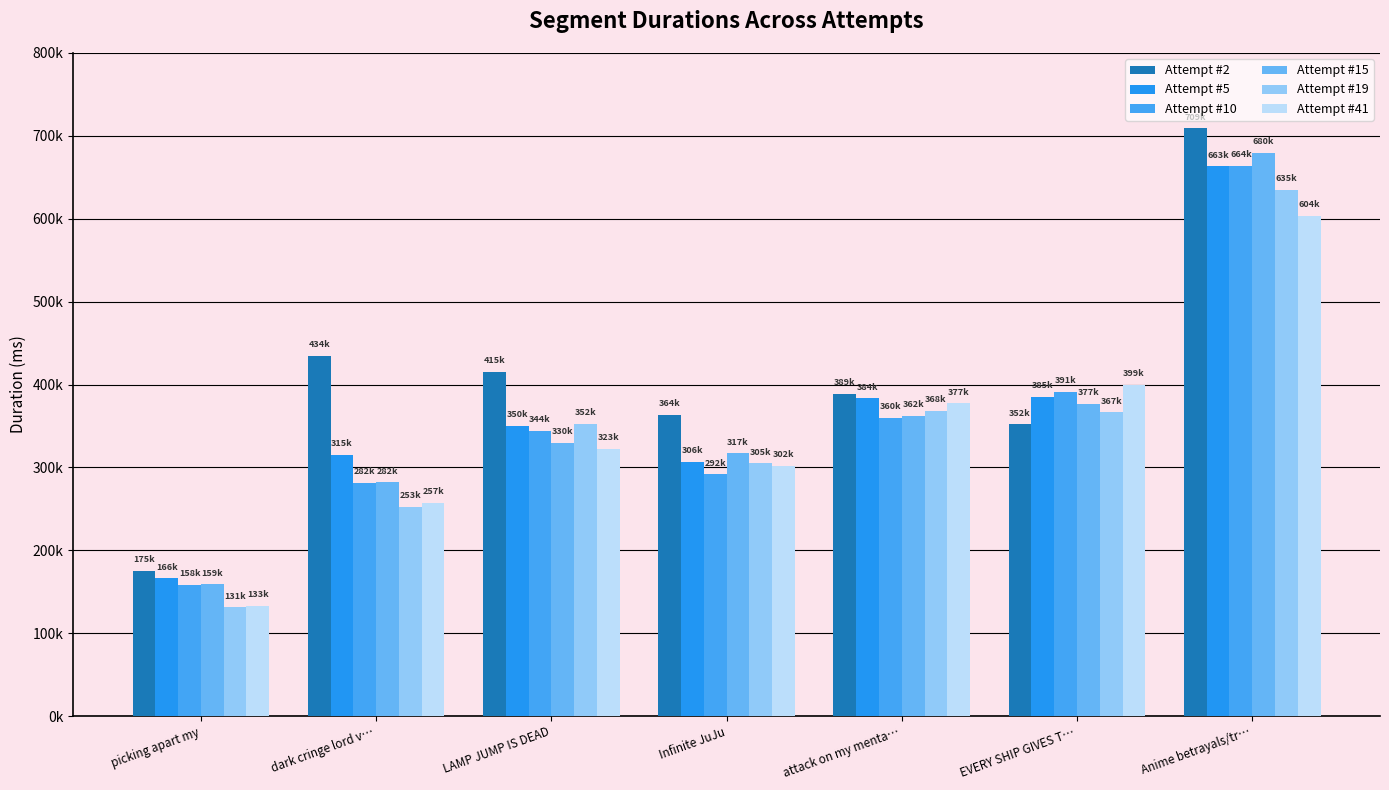

Reading left to right, list all the values displayed in this chart.

Attempt #2: 175398	434446	415115	363607	389093	351837	709014
Attempt #5: 166111	315467	350443	306478	383542	385116	663281
Attempt #10: 158215	281747	344100	291637	360161	390891	664023
Attempt #15: 158971	282213	329868	317220	362217	377115	679877
Attempt #19: 131134	252806	352384	304891	368377	366590	634607
Attempt #41: 132991	257141	322760	302005	377316	399339	603731